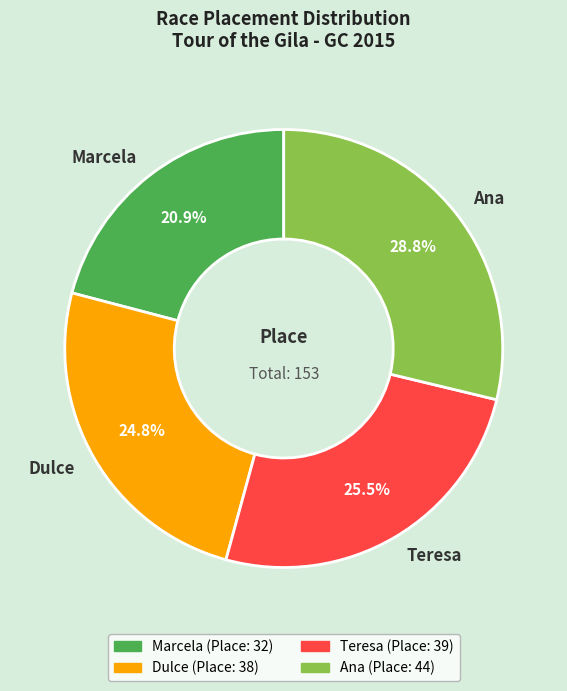

To the nearest percent, what is the average slice percentage?

25%